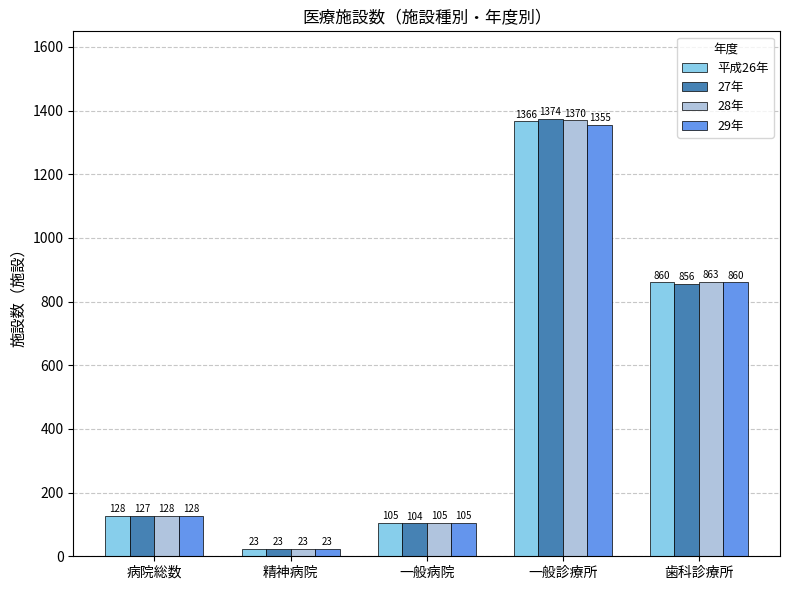

Is it true that 平成26年 equals 214 at 病院総数?

False